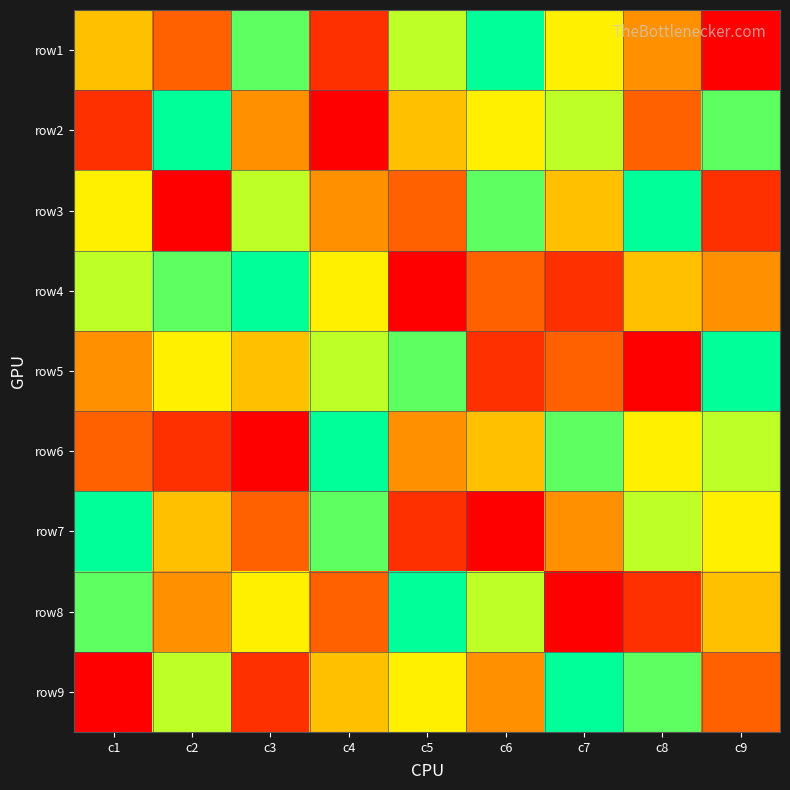

Which series changed the most between c1 and c6?

row7